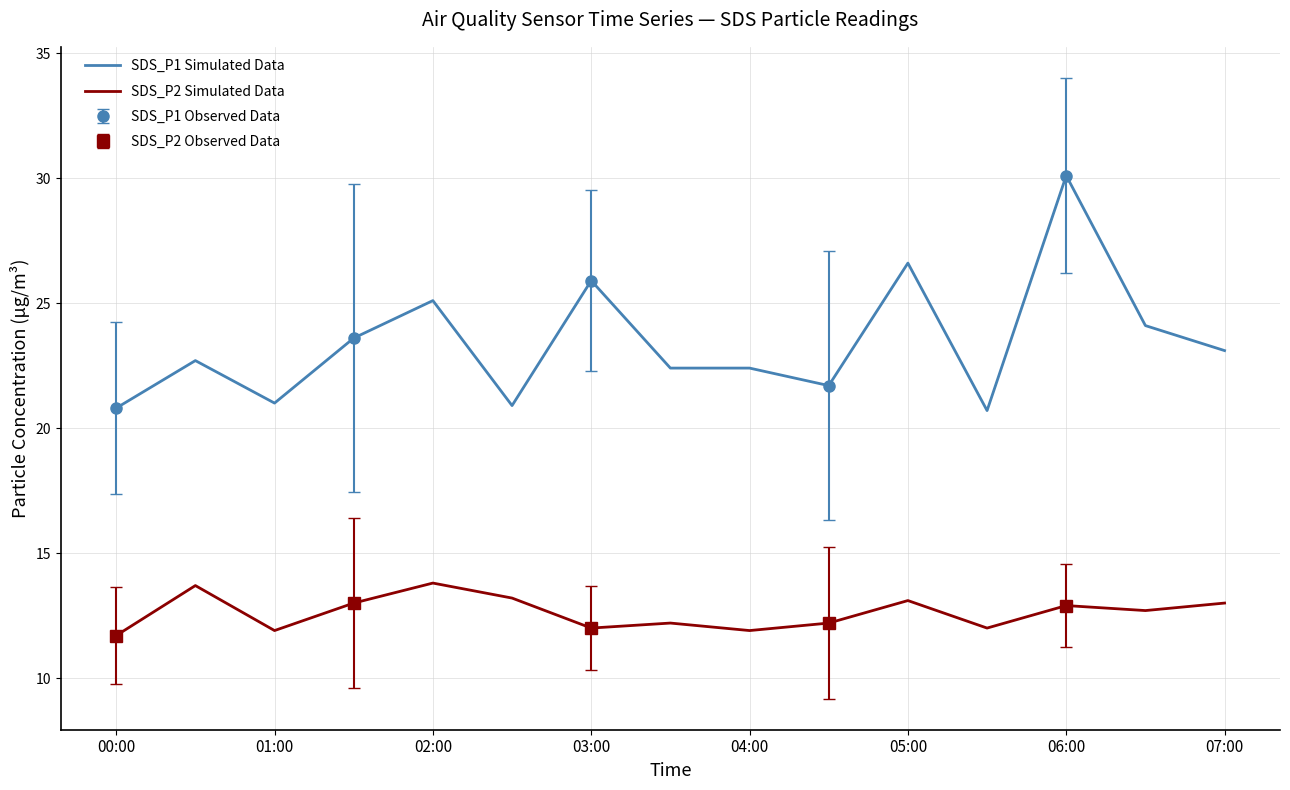

True or false: SDS_P2 Simulated Data and SDS_P1 Simulated Data cross at least once.

False